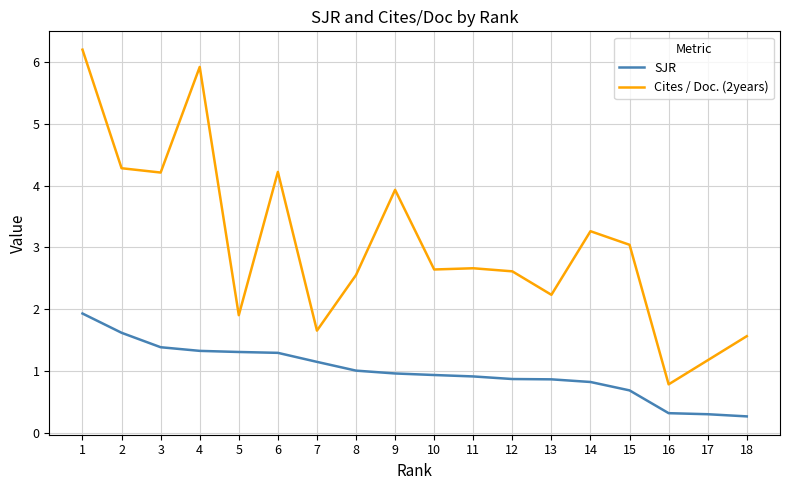

What is the maximum value for SJR?

1.9